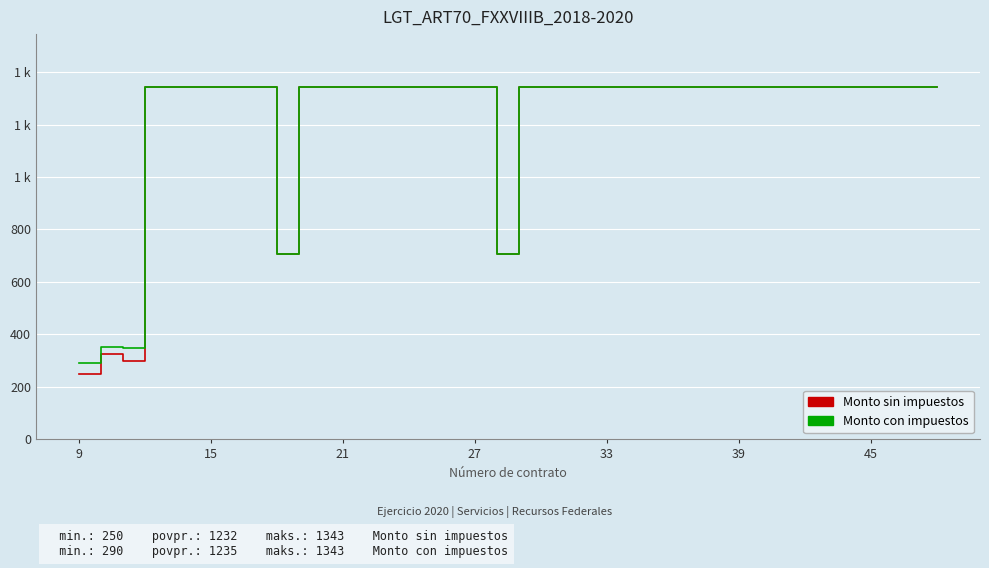

What are all the series names shown in the legend?

Monto sin impuestos, Monto con impuestos